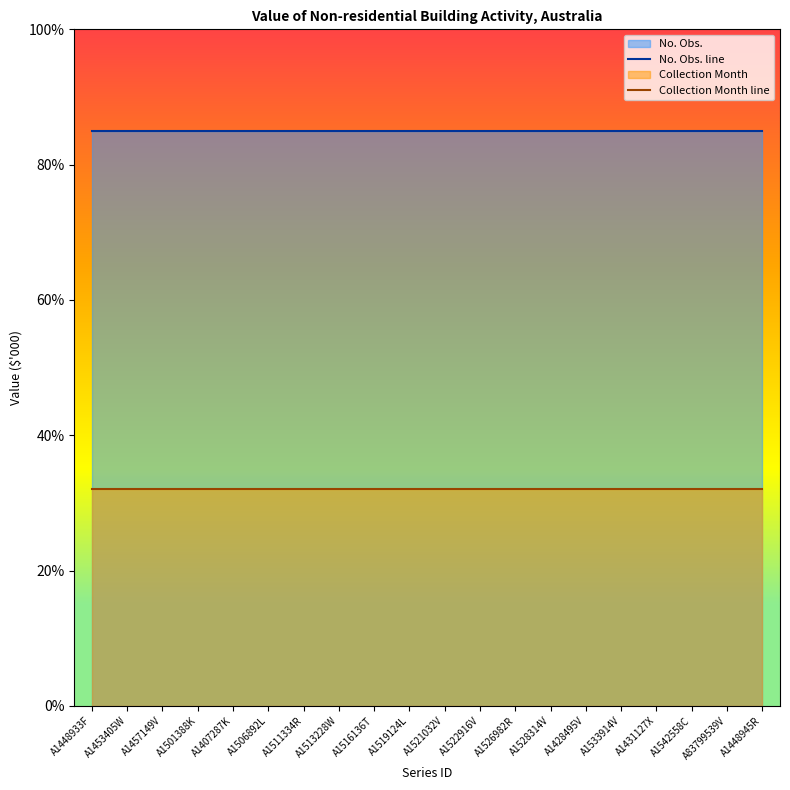

How many lines are shown in the chart?

2